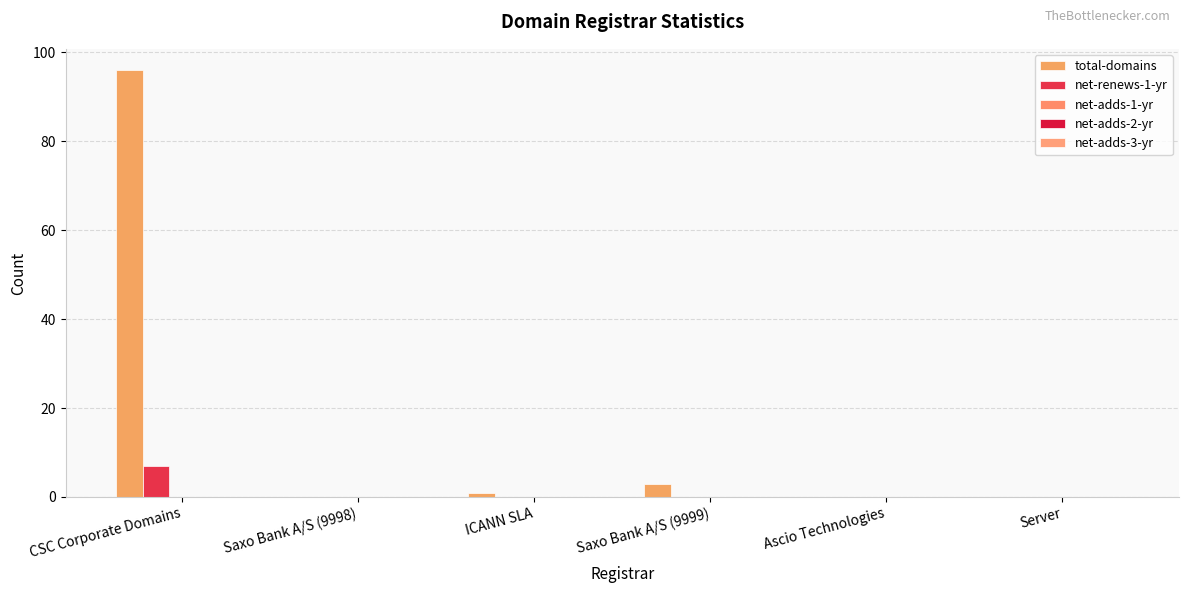

Reading left to right, what are all the values shown in this chart?

total-domains: CSC Corporate Domains=96	Saxo Bank A/S (9998)=0	ICANN SLA=1	Saxo Bank A/S (9999)=3	Ascio Technologies=0	Server=0
net-renews-1-yr: CSC Corporate Domains=7	Saxo Bank A/S (9998)=0	ICANN SLA=0	Saxo Bank A/S (9999)=0	Ascio Technologies=0	Server=0
net-adds-1-yr: CSC Corporate Domains=0	Saxo Bank A/S (9998)=0	ICANN SLA=0	Saxo Bank A/S (9999)=0	Ascio Technologies=0	Server=0
net-adds-2-yr: CSC Corporate Domains=0	Saxo Bank A/S (9998)=0	ICANN SLA=0	Saxo Bank A/S (9999)=0	Ascio Technologies=0	Server=0
net-adds-3-yr: CSC Corporate Domains=0	Saxo Bank A/S (9998)=0	ICANN SLA=0	Saxo Bank A/S (9999)=0	Ascio Technologies=0	Server=0